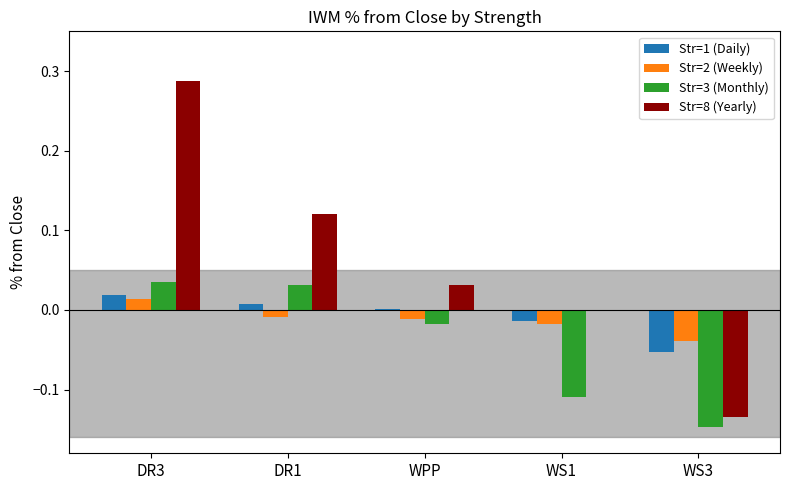

How many values in Str=3 (Monthly) are above zero?

2